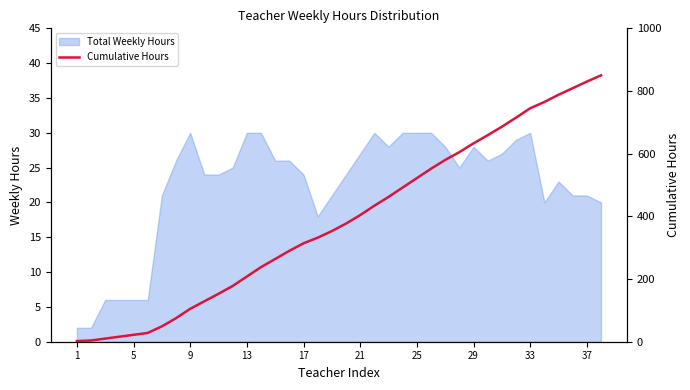

Reading left to right, extract all data points from this chart.

2	4	10	16	22	28	49	75	105	129	153	178	208	238	264	290	314	332	353	377	404	434	462	492	522	552	580	605	633	659	686	715	745	765	788	809	830	850